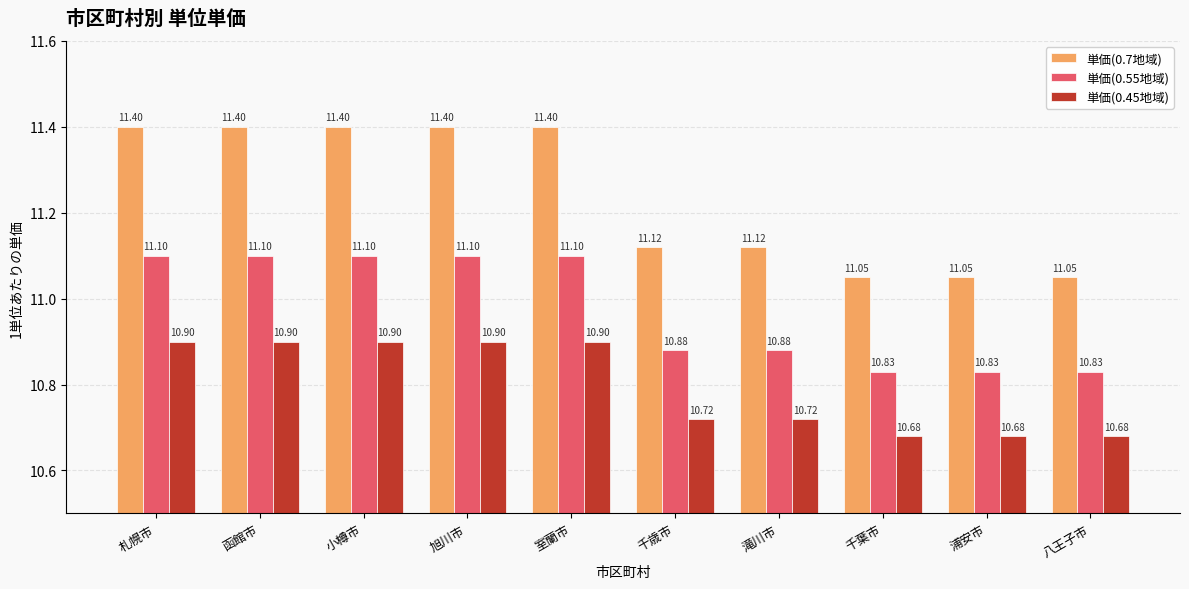

What is the maximum value for 単価(0.55地域)?

11.1